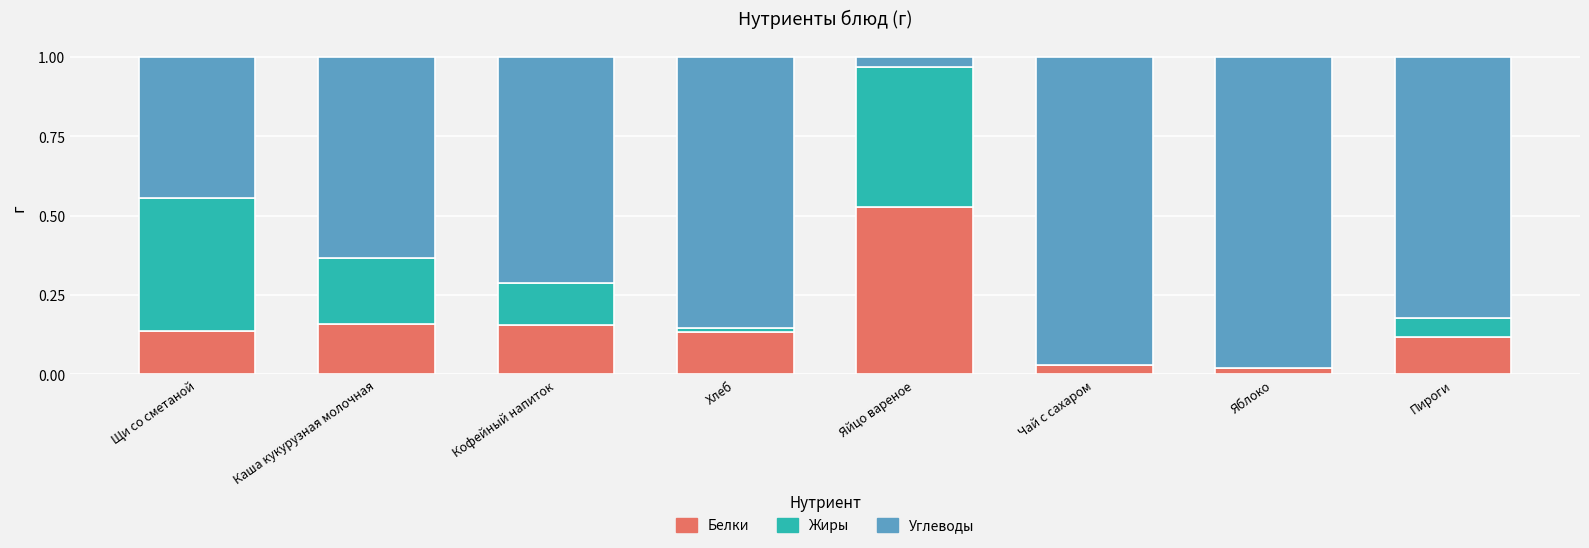

What is the sum of all Белки values?

1.3